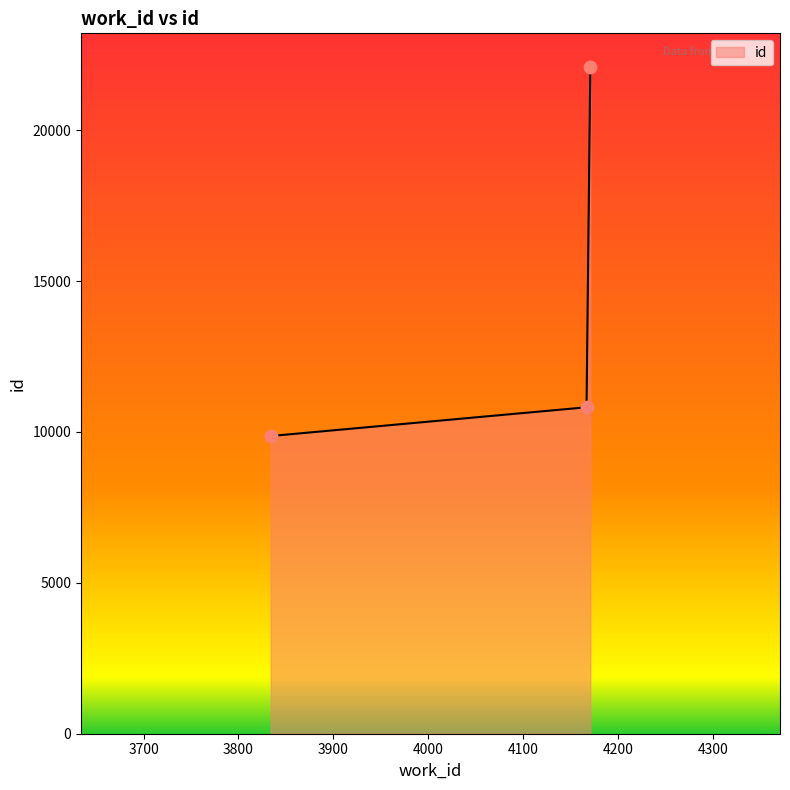

What is the difference between the maximum and minimum values?

12240